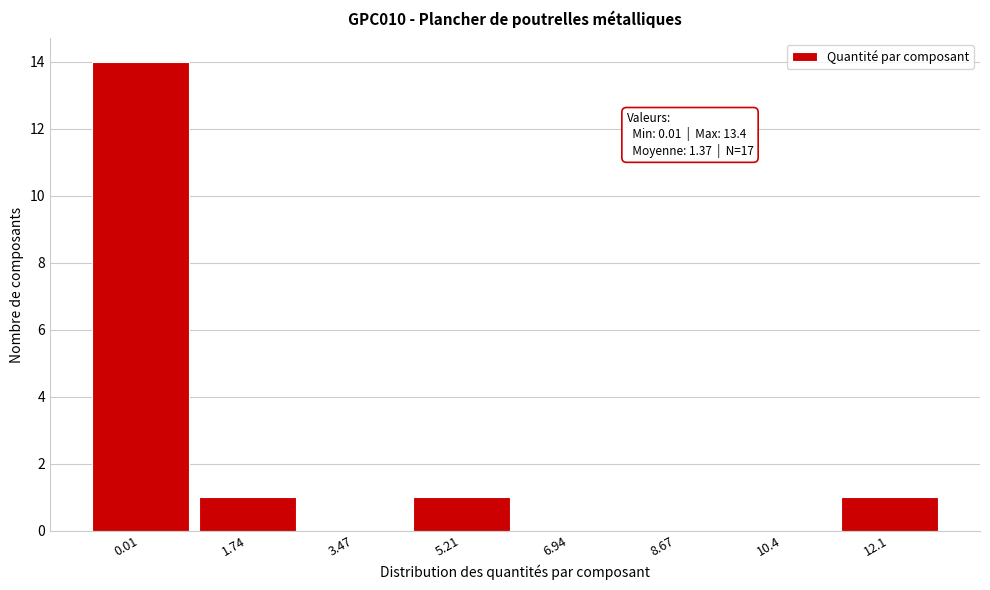

Reading left to right, what are all the values shown in this chart?

0.01=14	1.74=1	3.47=0	5.21=1	6.94=0	8.67=0	10.4=0	12.1=1